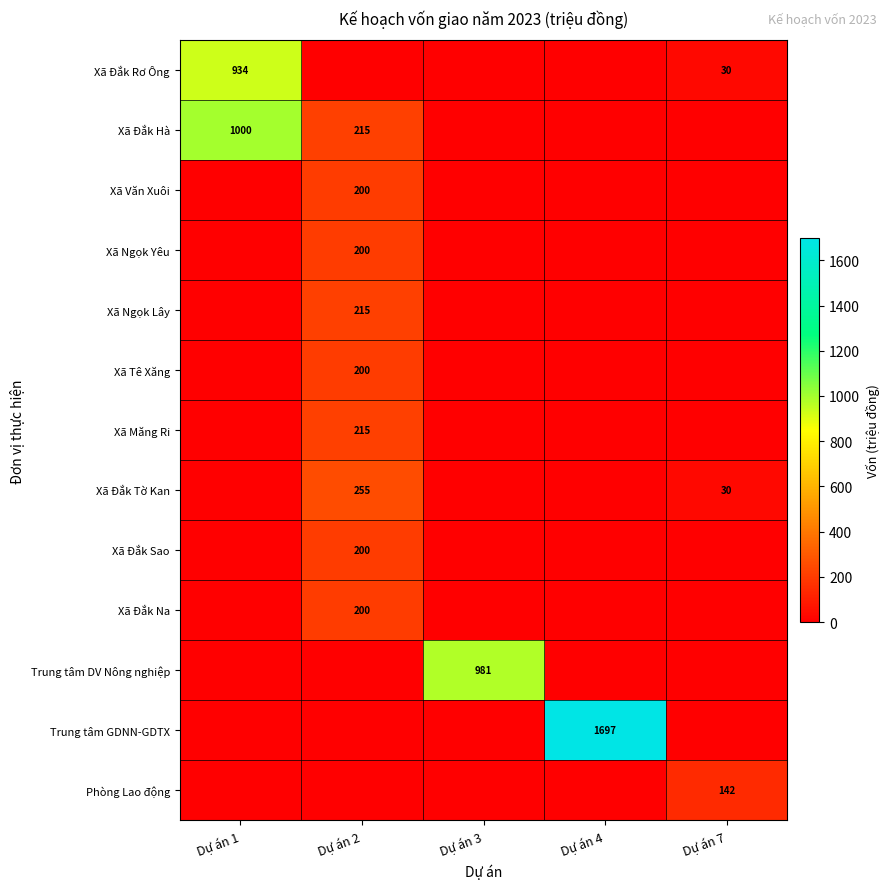

The Xã Đắk Sao series shows 200 at Dự án 2. True or false?

True